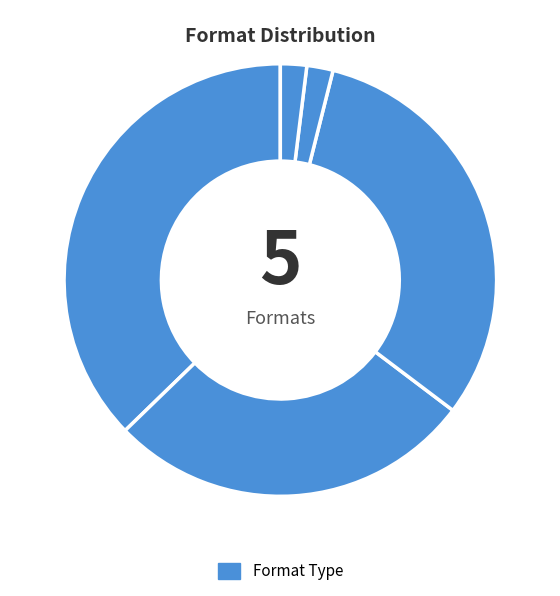

To the nearest percent, what is the difference between the largest and smallest slice percentages?

34%